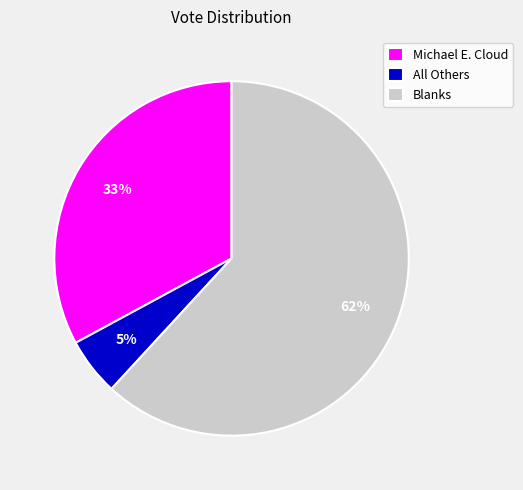

To the nearest percent, what is the combined percentage of Blanks and Michael E. Cloud?

95%